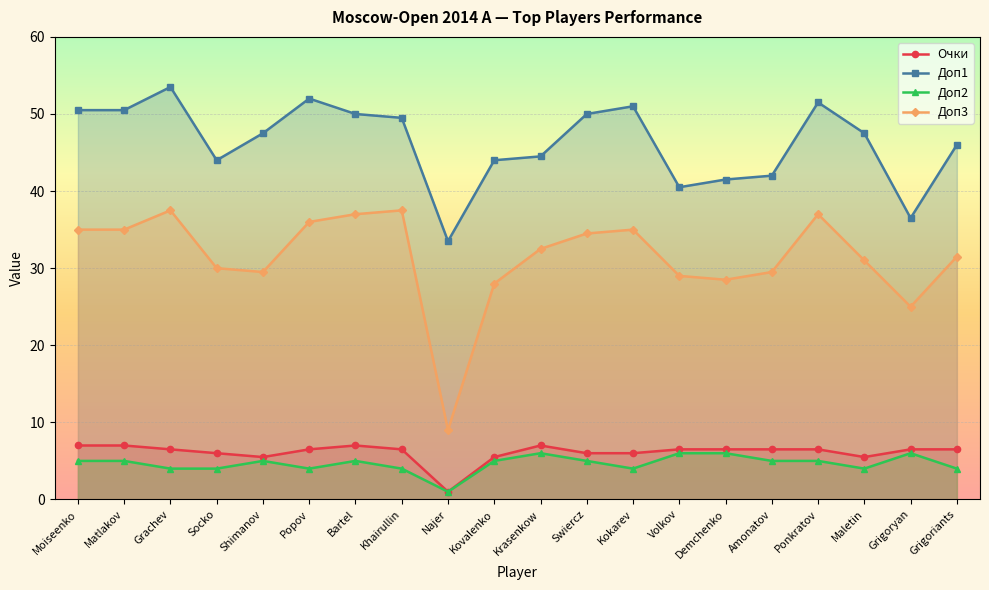

Reading left to right, transcribe all the data shown in this chart.

Очки: Moiseenko=7.0	Matlakov=7.0	Grachev=6.5	Socko=6.0	Shimanov=5.5	Popov=6.5	Bartel=7.0	Khairullin=6.5	Najer=1.0	Kovalenko=5.5	Krasenkow=7.0	Swiercz=6.0	Kokarev=6.0	Volkov=6.5	Demchenko=6.5	Amonatov=6.5	Ponkratov=6.5	Maletin=5.5	Grigoryan=6.5	Grigoriants=6.5
Доп1: Moiseenko=50.5	Matlakov=50.5	Grachev=53.5	Socko=44.0	Shimanov=47.5	Popov=52.0	Bartel=50.0	Khairullin=49.5	Najer=33.5	Kovalenko=44.0	Krasenkow=44.5	Swiercz=50.0	Kokarev=51.0	Volkov=40.5	Demchenko=41.5	Amonatov=42.0	Ponkratov=51.5	Maletin=47.5	Grigoryan=36.5	Grigoriants=46.0
Доп2: Moiseenko=5.0	Matlakov=5.0	Grachev=4.0	Socko=4.0	Shimanov=5.0	Popov=4.0	Bartel=5.0	Khairullin=4.0	Najer=1.0	Kovalenko=5.0	Krasenkow=6.0	Swiercz=5.0	Kokarev=4.0	Volkov=6.0	Demchenko=6.0	Amonatov=5.0	Ponkratov=5.0	Maletin=4.0	Grigoryan=6.0	Grigoriants=4.0
Доп3: Moiseenko=35.0	Matlakov=35.0	Grachev=37.5	Socko=30.0	Shimanov=29.5	Popov=36.0	Bartel=37.0	Khairullin=37.5	Najer=9.0	Kovalenko=28.0	Krasenkow=32.5	Swiercz=34.5	Kokarev=35.0	Volkov=29.0	Demchenko=28.5	Amonatov=29.5	Ponkratov=37.0	Maletin=31.0	Grigoryan=25.0	Grigoriants=31.5